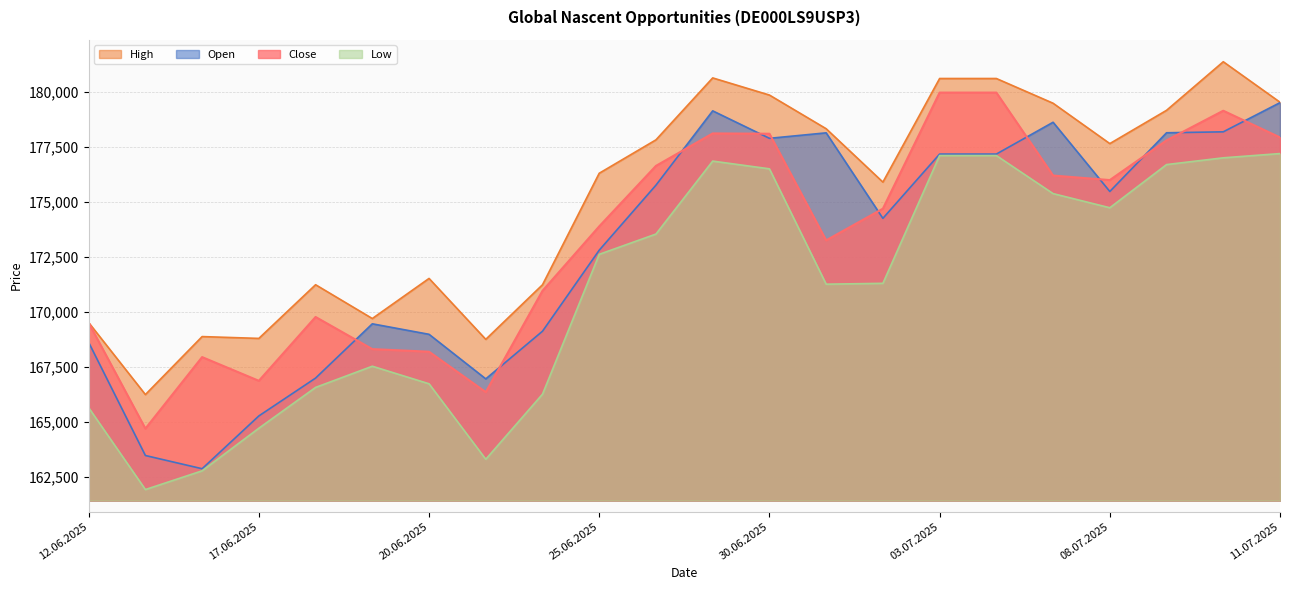

Read the Open value at 24.06.2025, to the nearest 10.

169120